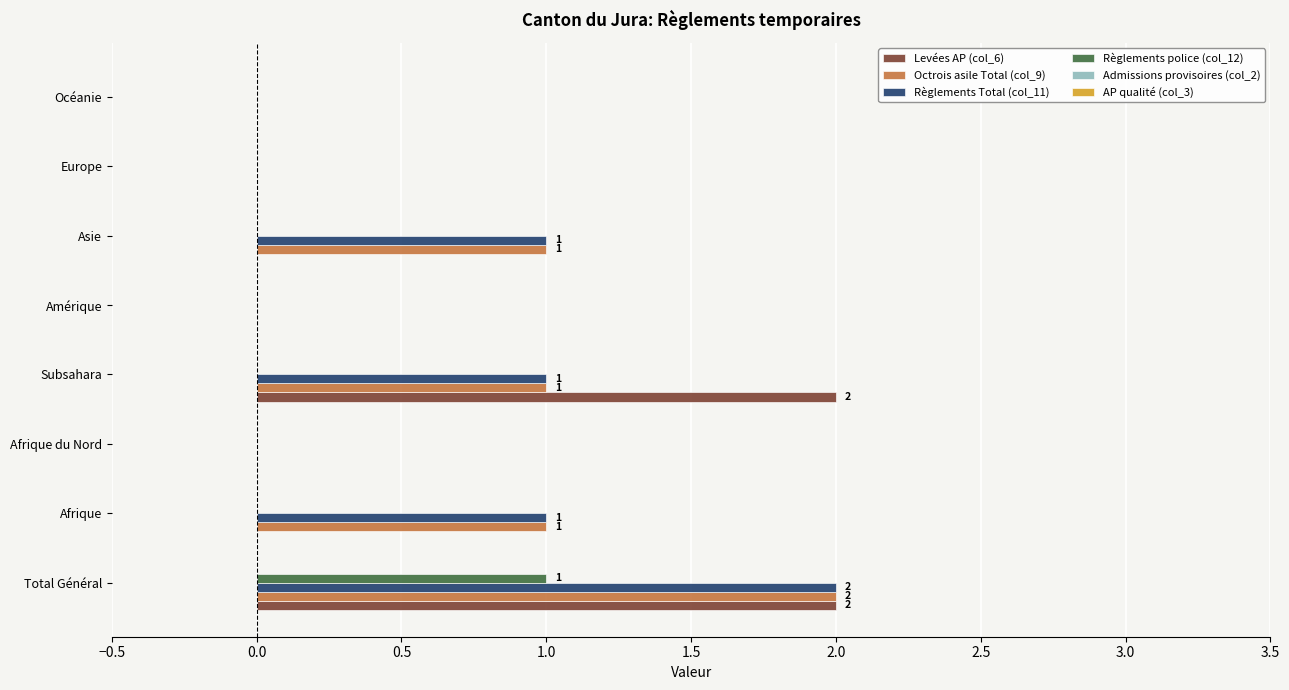

Is it true that Levées AP (col_6) equals 0 at Afrique?

True